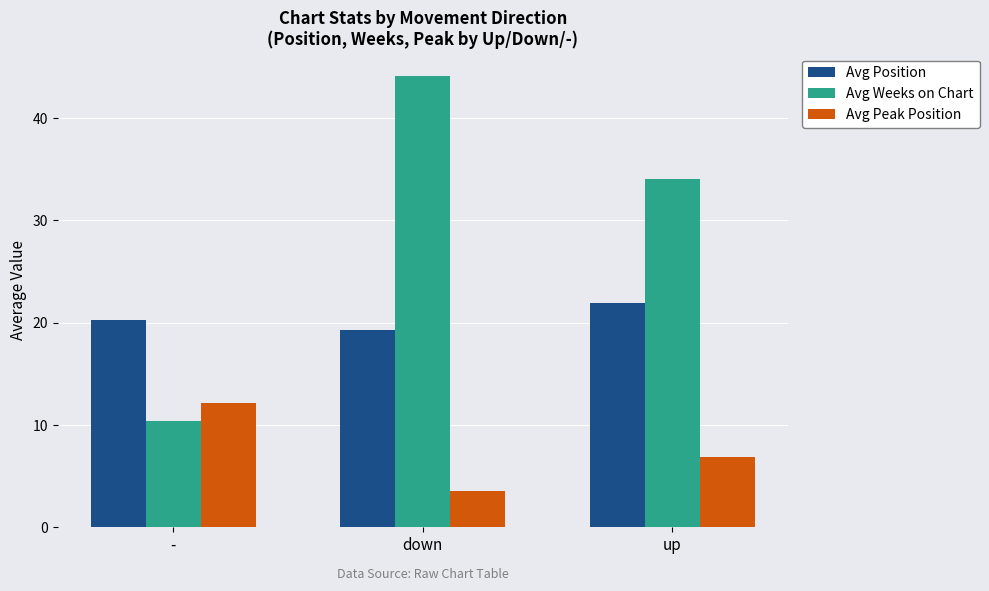

Is the value of Avg Weeks on Chart at up greater than the value of Avg Position at up?

Yes